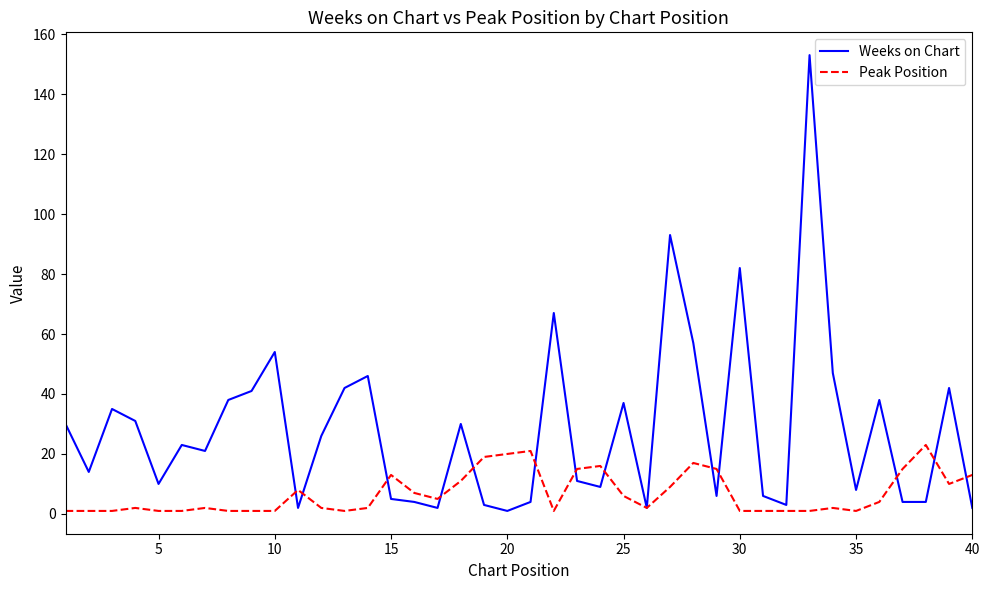

What is the sum of all Weeks on Chart values?

1133